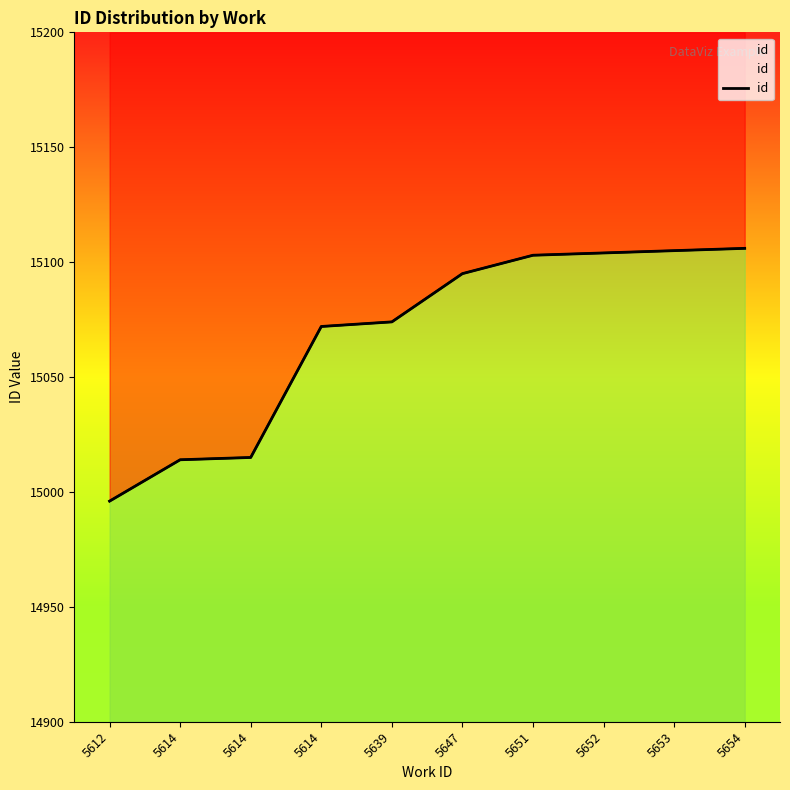

Which has a higher value, 5651 or 5614?

5651